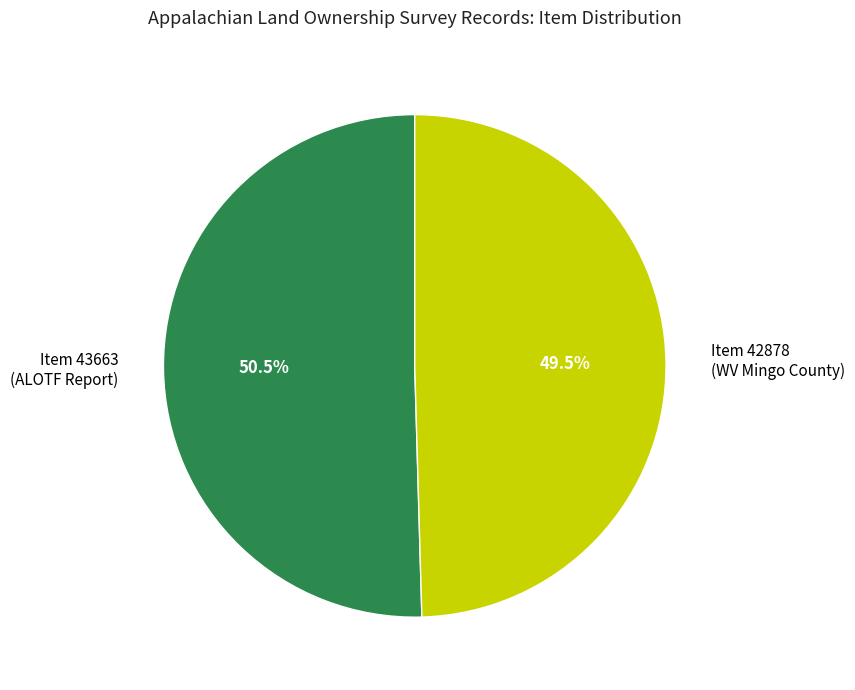

Does Item 43663 (ALOTF Report) account for over 50% of the chart?

Yes